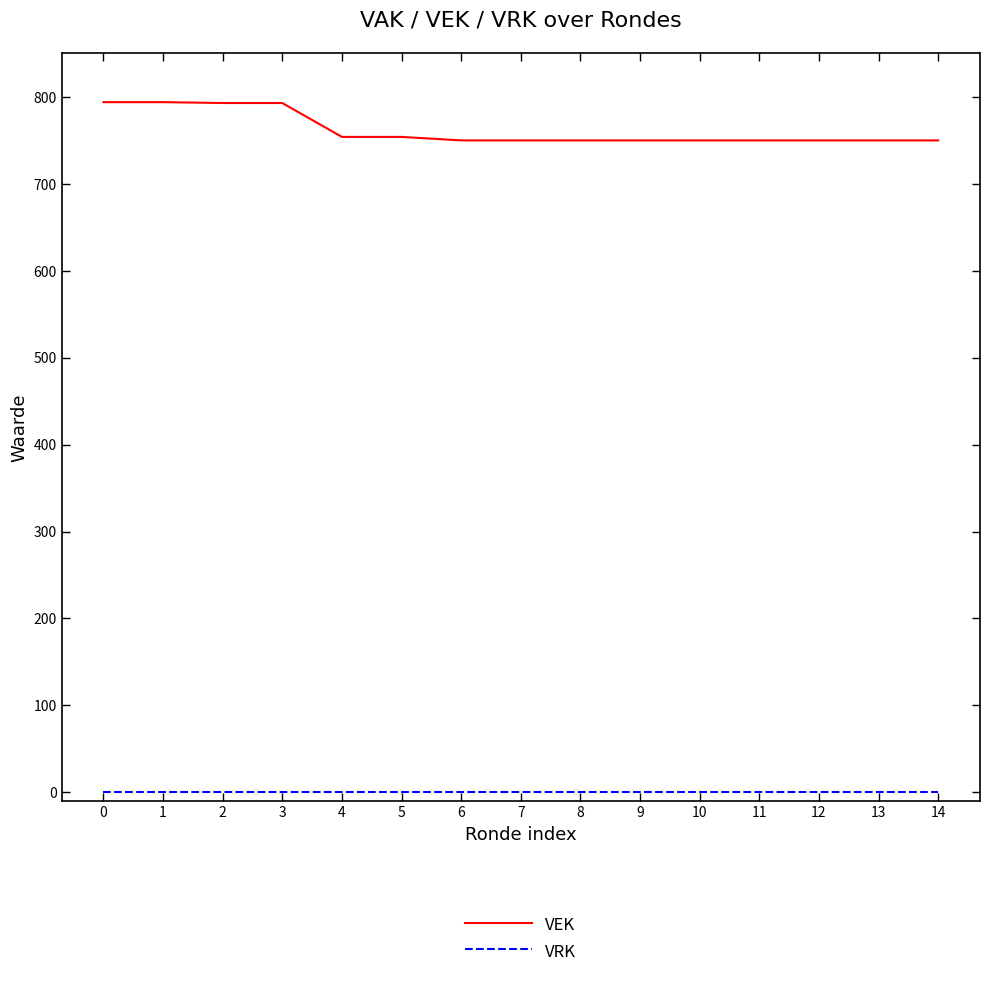

What is the lowest value of the VEK series?

750